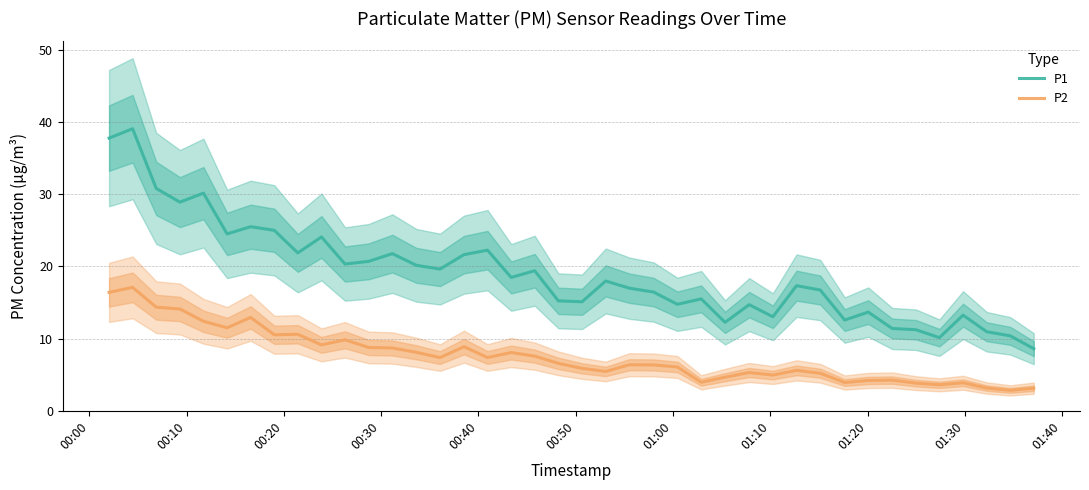

True or false: P2 and P1 cross at least once.

False